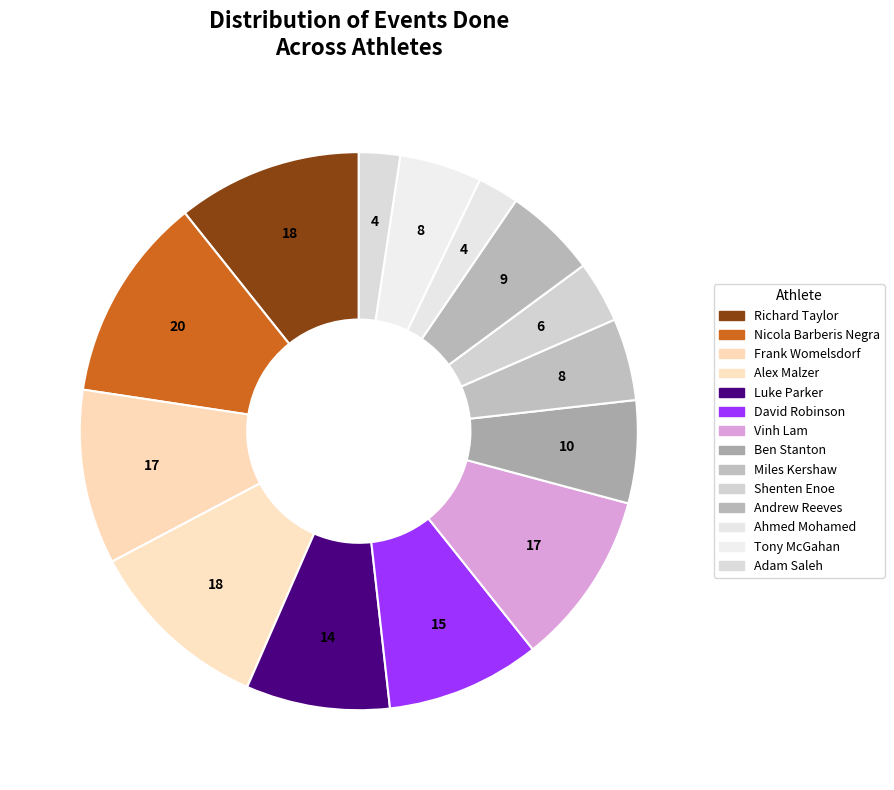

What percentage do Andrew Reeves and Alex Malzer together represent?

16.1%